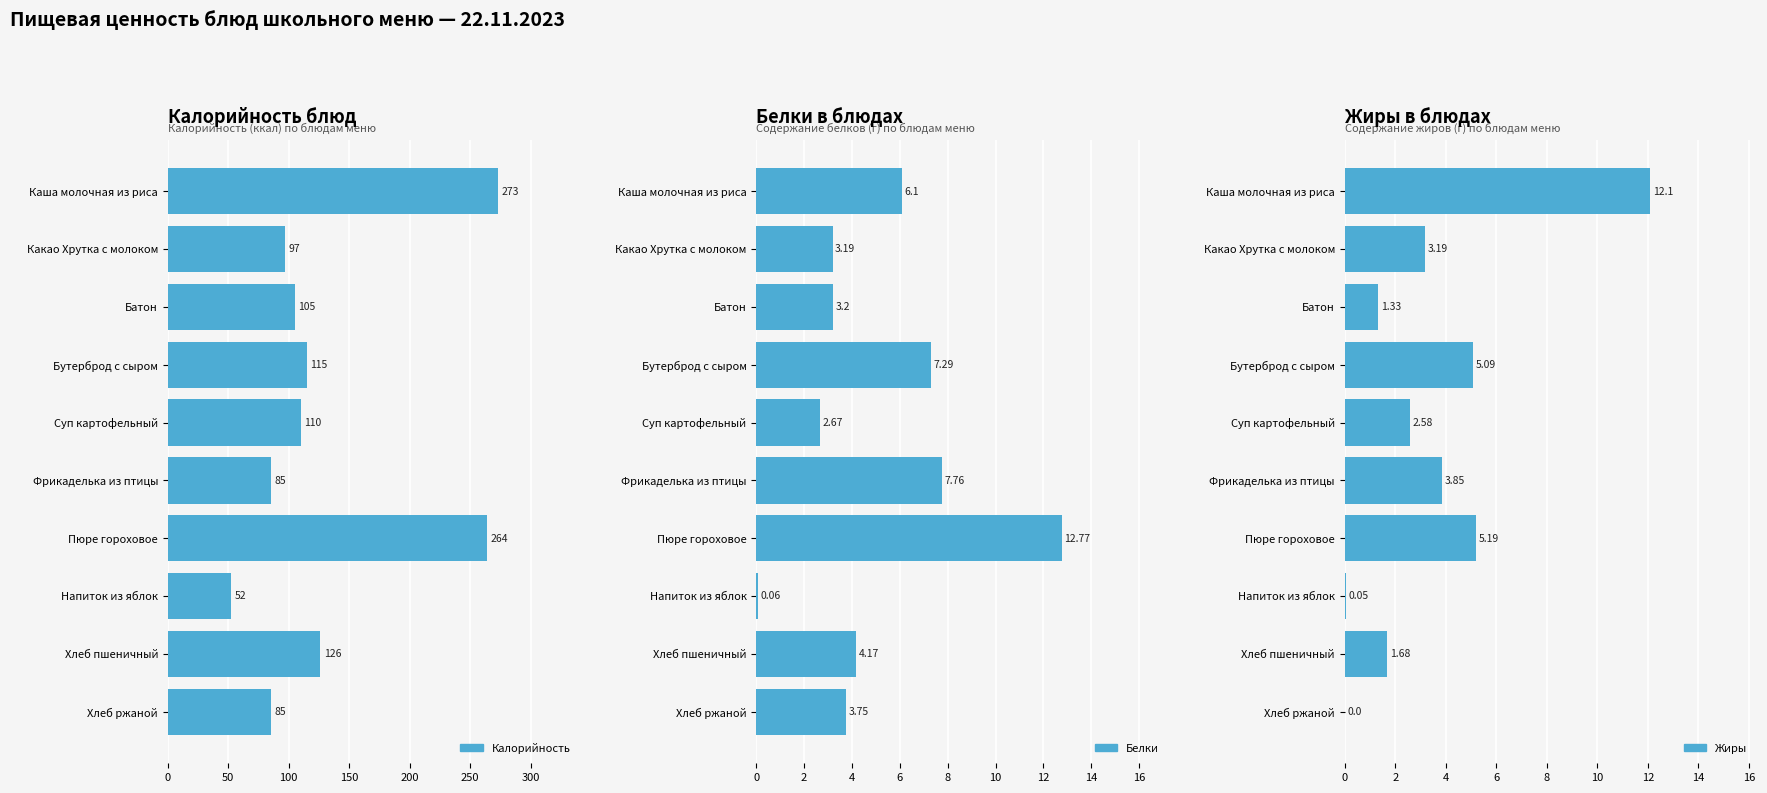

What is the difference between the second highest and minimum values in the Калорийность series?

212